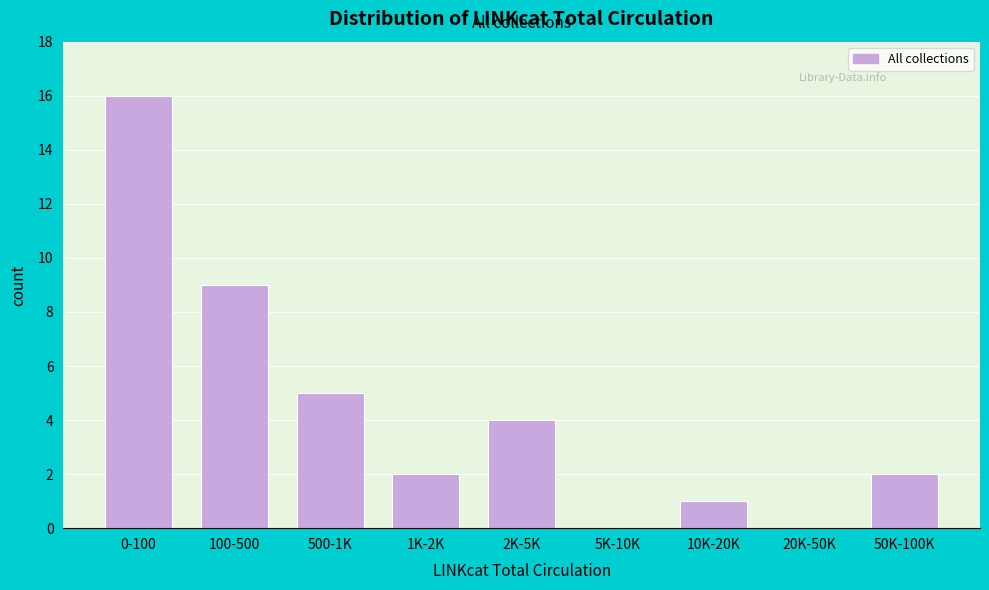

Reading left to right, transcribe all the data shown in this chart.

0-100=16	100-500=9	500-1K=5	1K-2K=2	2K-5K=4	5K-10K=0	10K-20K=1	20K-50K=0	50K-100K=2